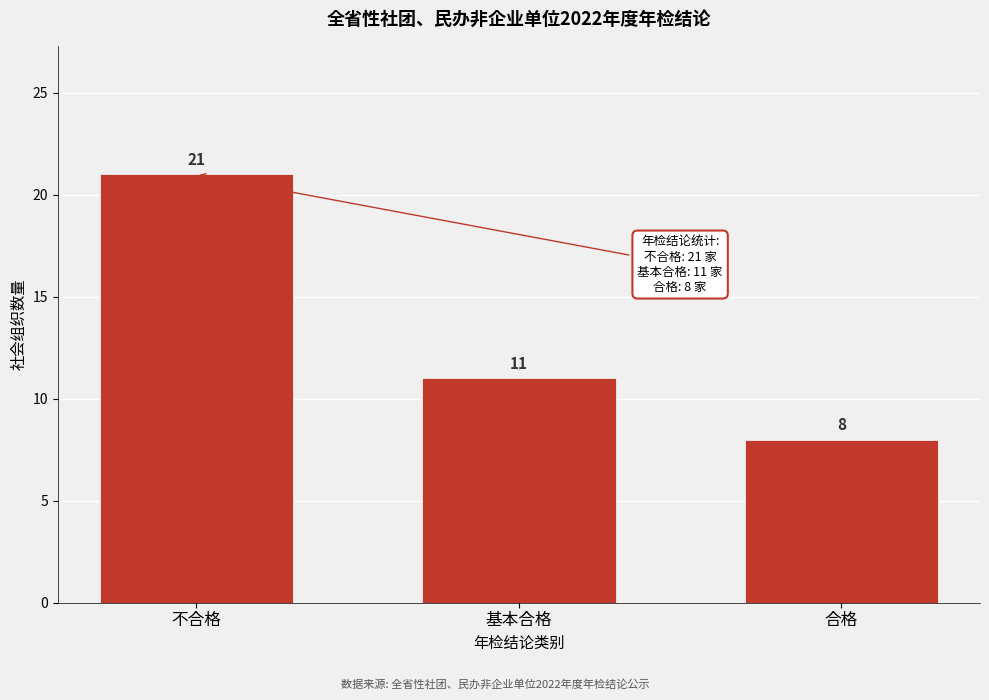

Reading left to right, extract all data points from this chart.

不合格=21	基本合格=11	合格=8